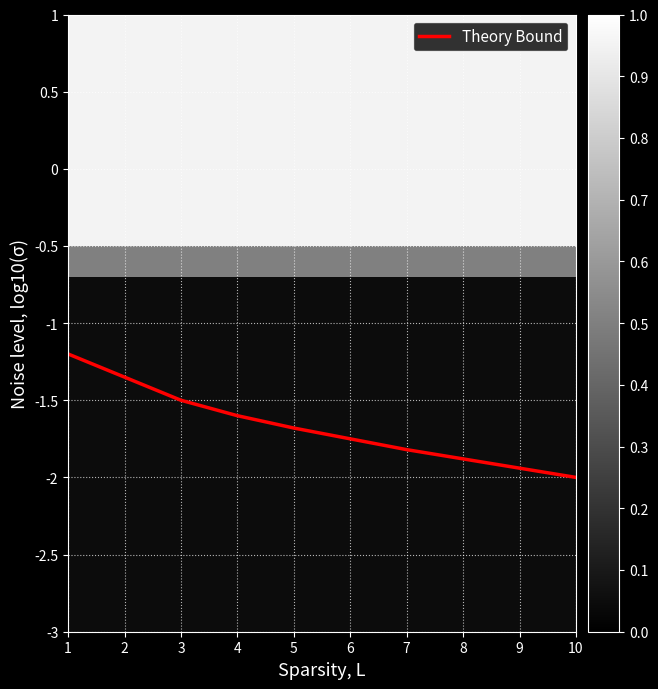

Which has a higher value, 8 or 10?

8